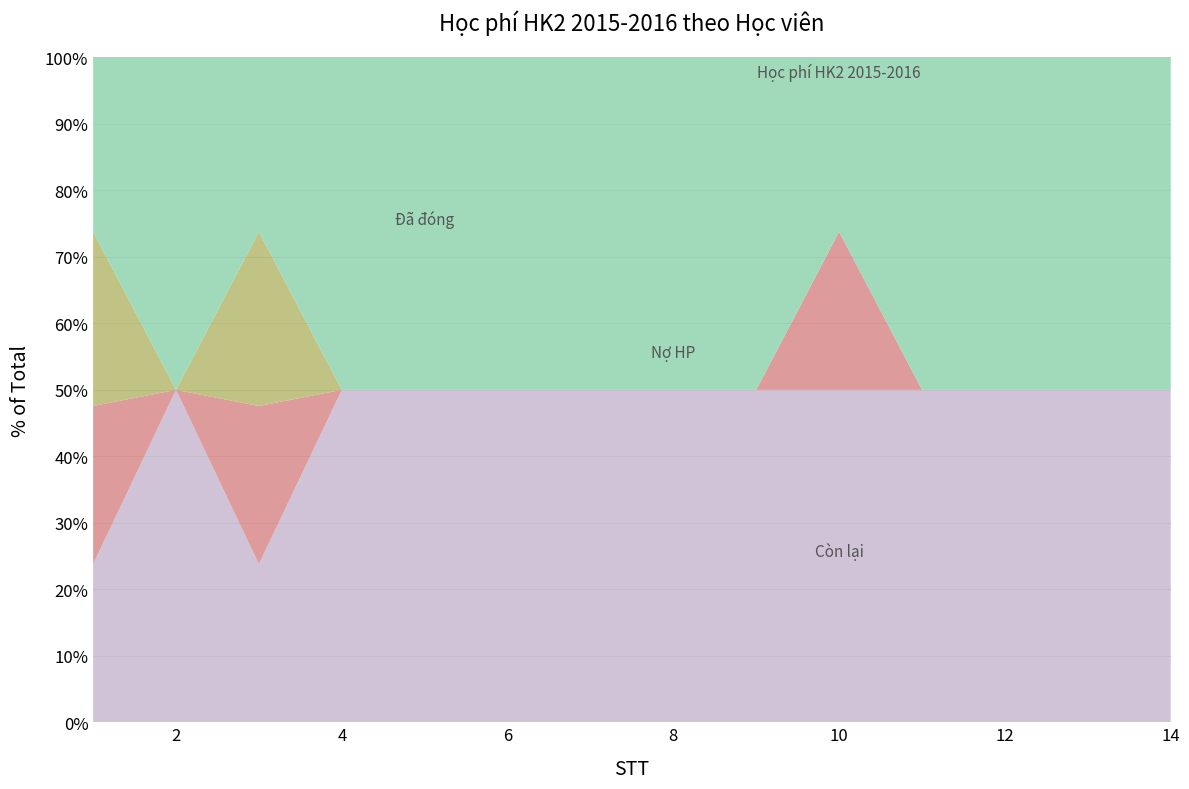

Reading left to right, transcribe all the data shown in this chart.

Còn lại: 4900000	5400000	4900000	5400000	5400000	5400000	5400000	5400000	5400000	10300000	5400000	5400000	5400000	5400000
Nợ HP: 4900000	0	4900000	0	0	0	0	0	0	4900000	0	0	0	0
Đã đóng: 5400000	0	5400000	0	0	0	0	0	0	0	0	0	0	0
Học phí HK2 2015-2016: 5400000	5400000	5400000	5400000	5400000	5400000	5400000	5400000	5400000	5400000	5400000	5400000	5400000	5400000